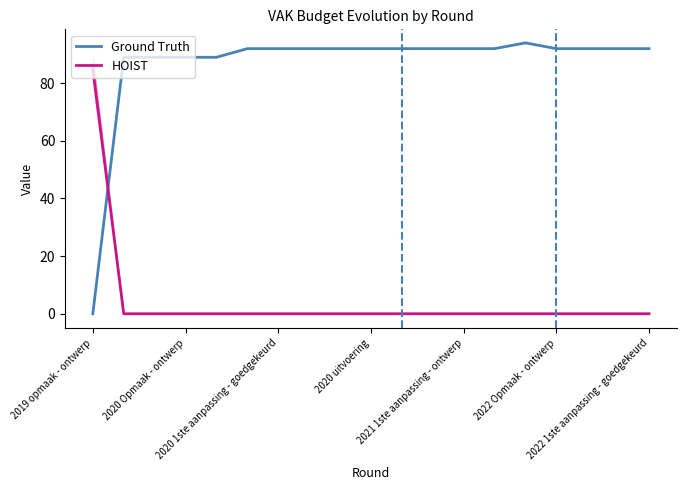

What is the difference between the maximum and minimum values in the Ground Truth series?

94